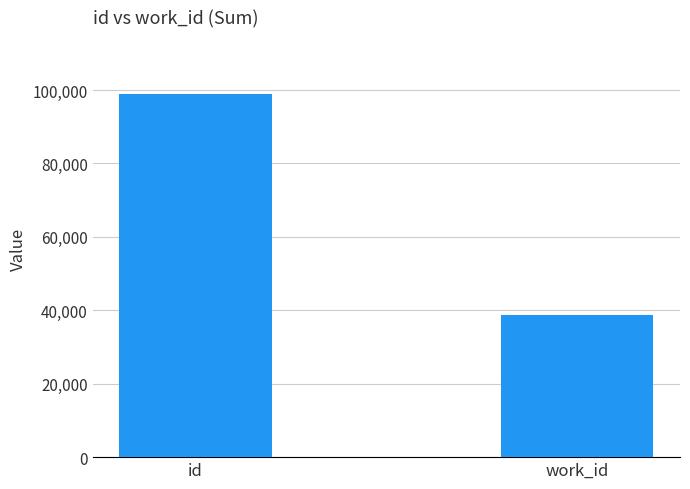

What is the smallest value displayed?

38600